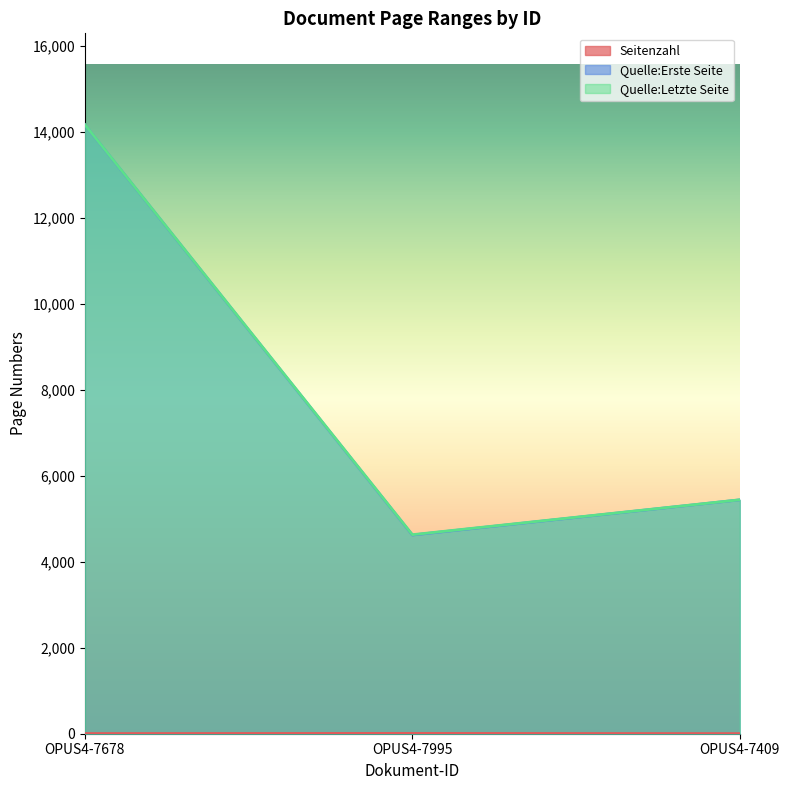

What is the difference between the maximum and minimum values in the Seitenzahl series?

5